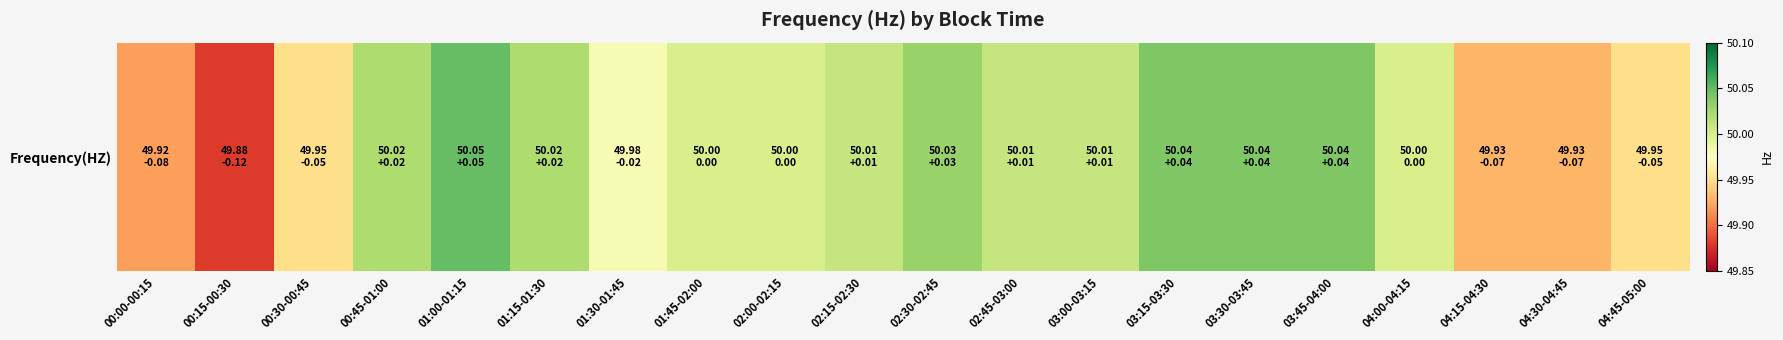

What is the ratio of the value at 04:15-04:30 to the value at 03:15-03:30?

1.0